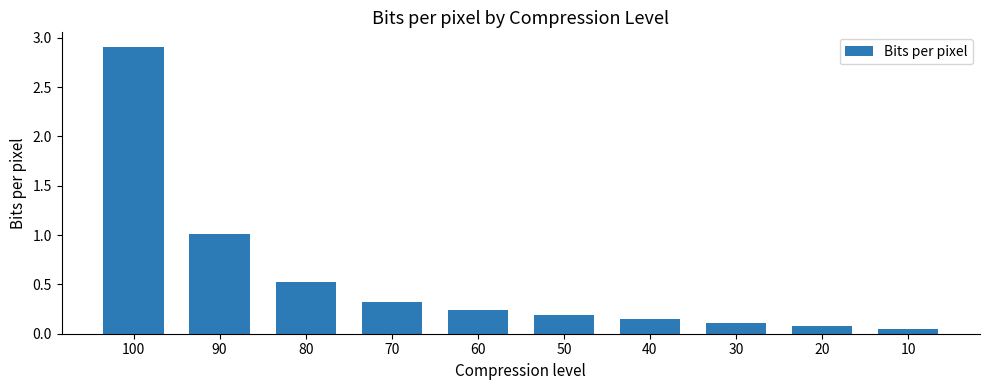

Which has a higher value, 50 or 90?

90